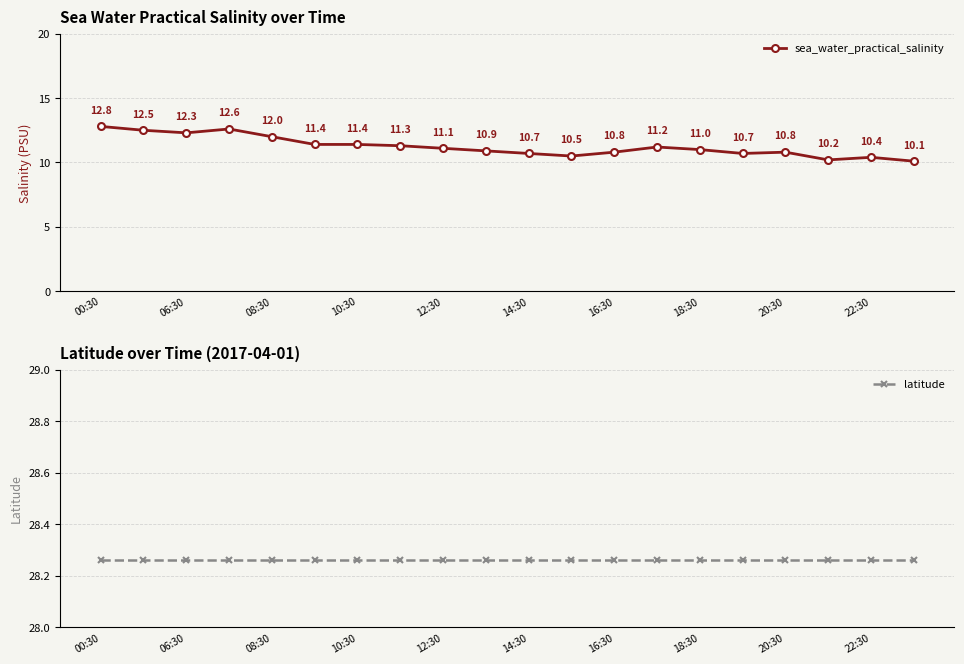

Where is sea_water_practical_salinity nearest to the value 11?

18:30